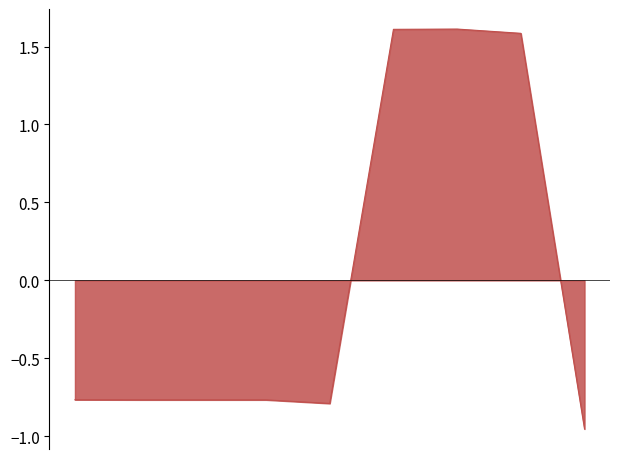

What is the difference between the maximum and minimum values?

2.6